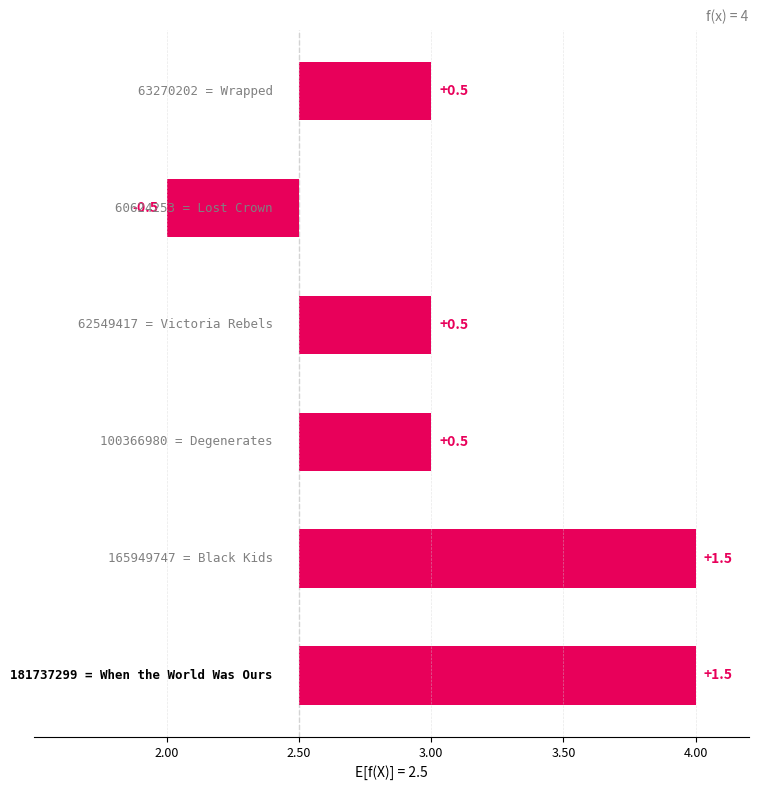

How many values exceed 3?

2